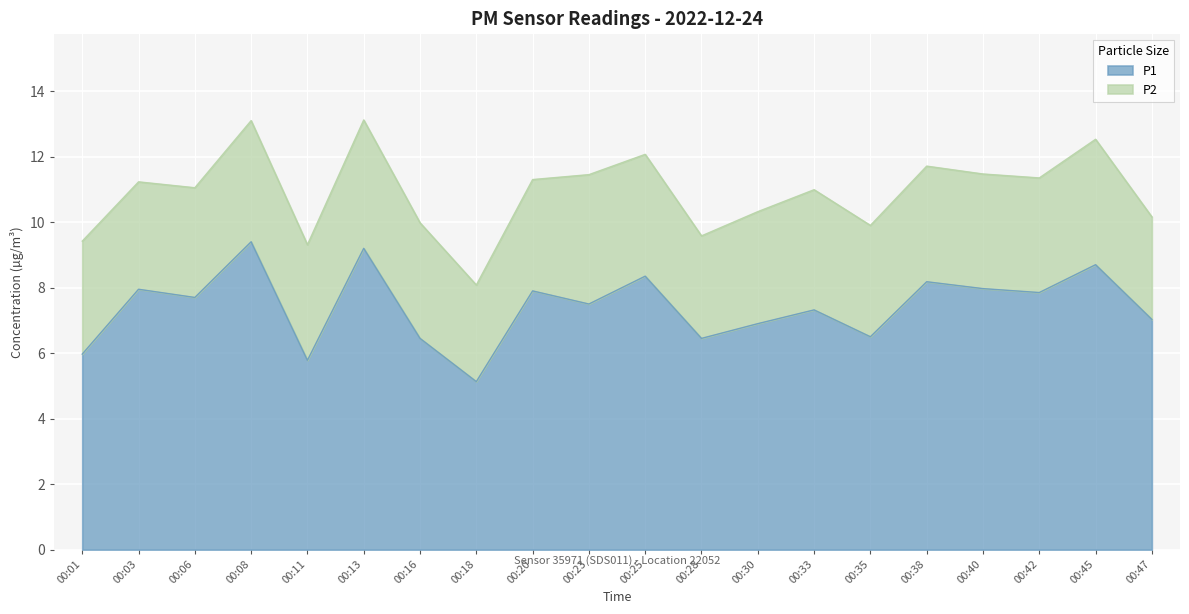

What is the ratio of the value at 00:20 to the value at 00:16?

1.2